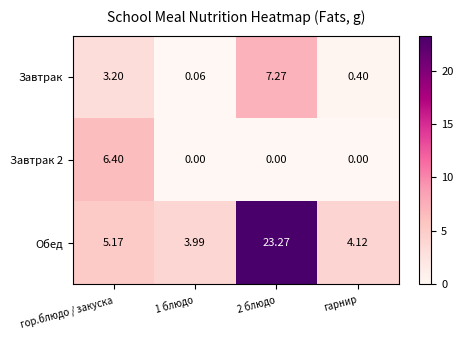

How many series are shown in this chart?

3